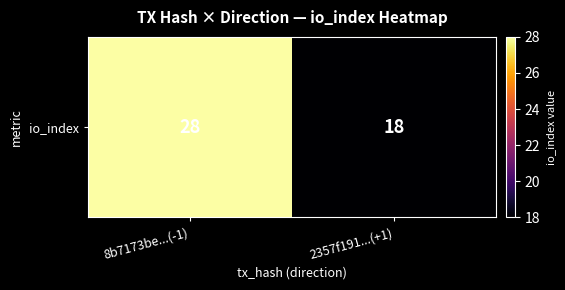

What is the sum of all values?

46